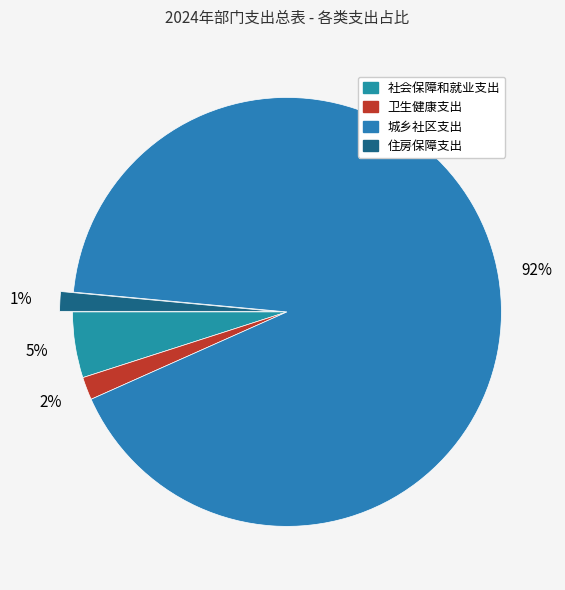

To the nearest percent, what is the combined percentage of 城乡社区支出 and 卫生健康支出?

94%